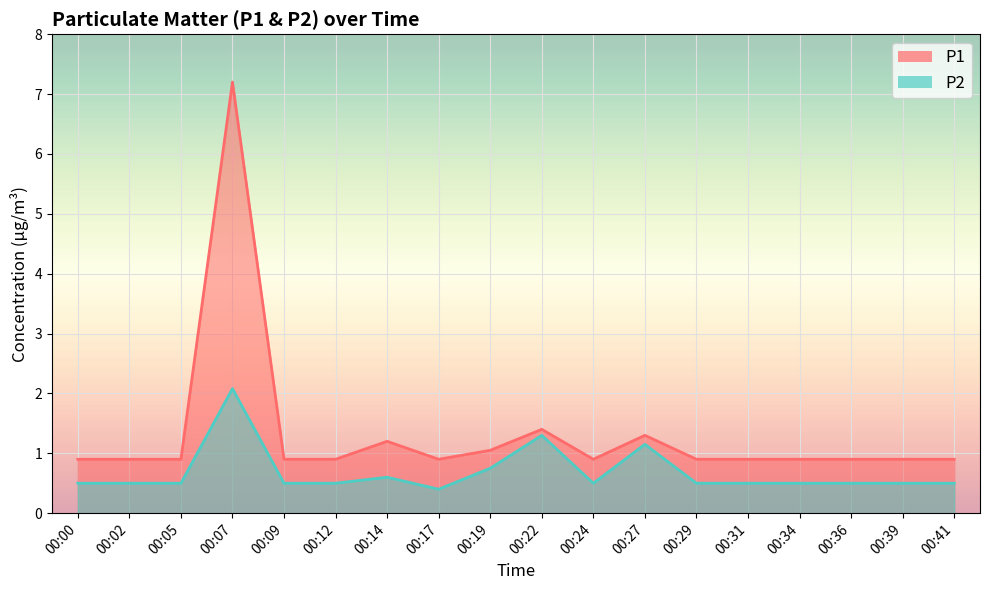

Reading right to left, transcribe all the data shown in this chart.

P1: 00:41=0.9	00:39=0.9	00:36=0.9	00:34=0.9	00:31=0.9	00:29=0.9	00:27=1.3	00:24=0.9	00:22=1.4	00:19=1.1	00:17=0.9	00:14=1.2	00:12=0.9	00:09=0.9	00:07=7.2	00:05=0.9	00:02=0.9	00:00=0.9
P2: 00:41=0.5	00:39=0.5	00:36=0.5	00:34=0.5	00:31=0.5	00:29=0.5	00:27=1.1	00:24=0.5	00:22=1.3	00:19=0.8	00:17=0.4	00:14=0.6	00:12=0.5	00:09=0.5	00:07=2.1	00:05=0.5	00:02=0.5	00:00=0.5